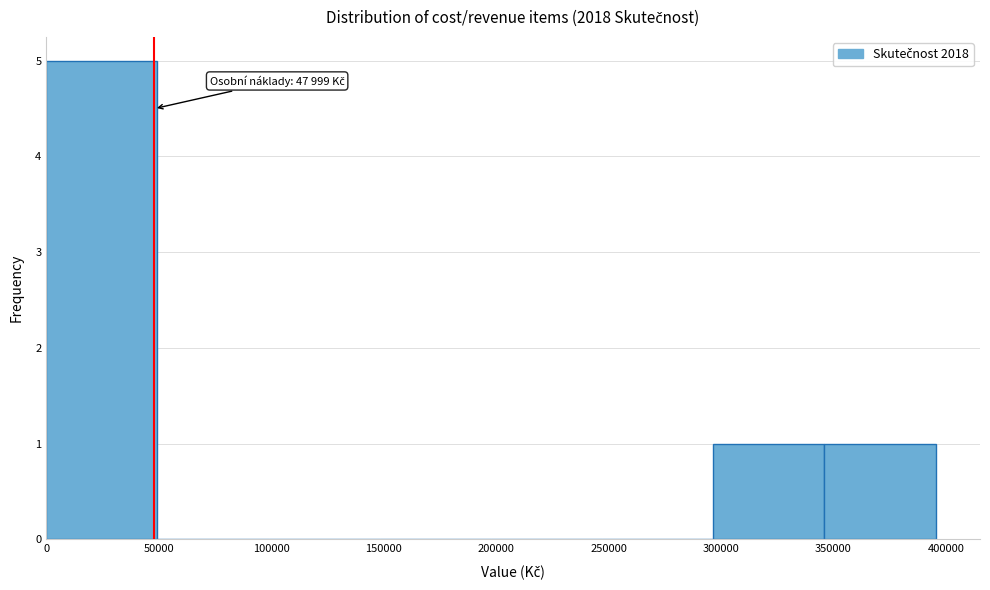

Over which range of the x-axis is the bar tallest?

0 to 50000